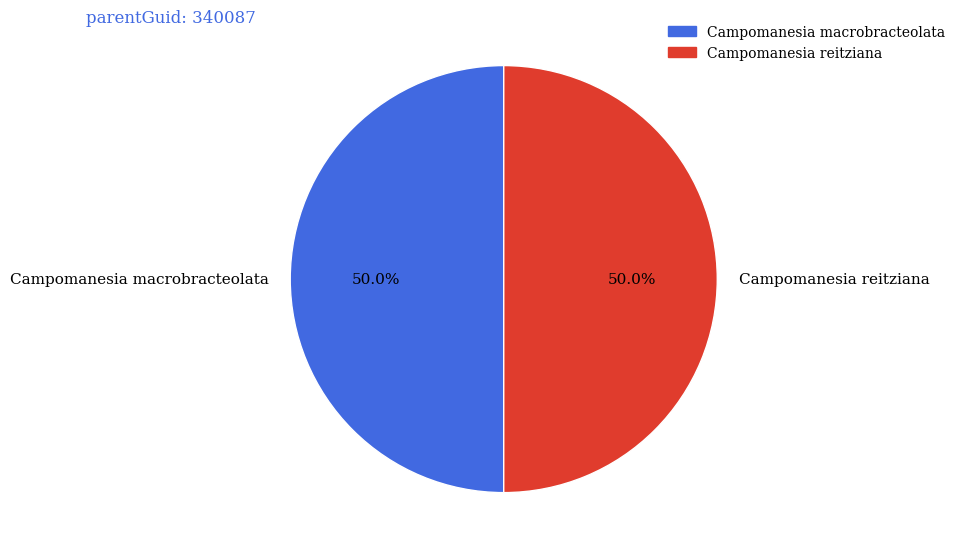

True or false: Campomanesia macrobracteolata accounts for 50% of the total.

True